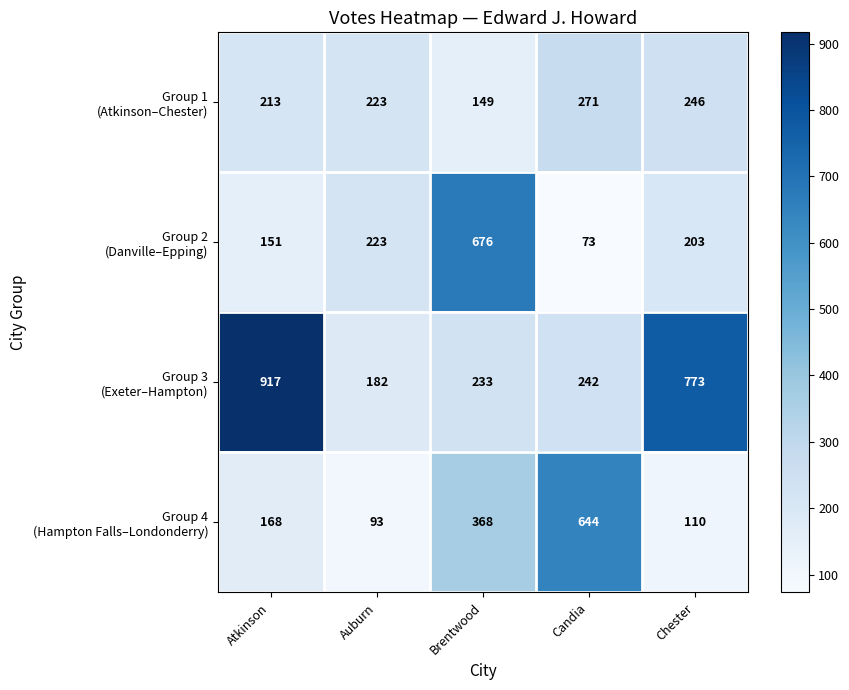

What is the spread (max minus min) of values at Candia?

571